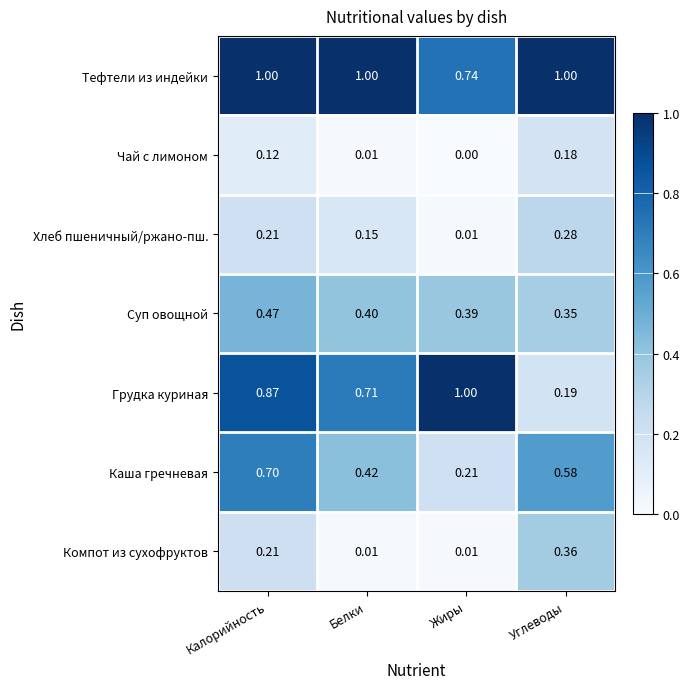

Rank the series at Углеводы from lowest to highest value.

Чай с лимоном, Грудка куриная, Хлеб пшеничный/ржано-пш., Суп овощной, Компот из сухофруктов, Каша гречневая, Тефтели из индейки